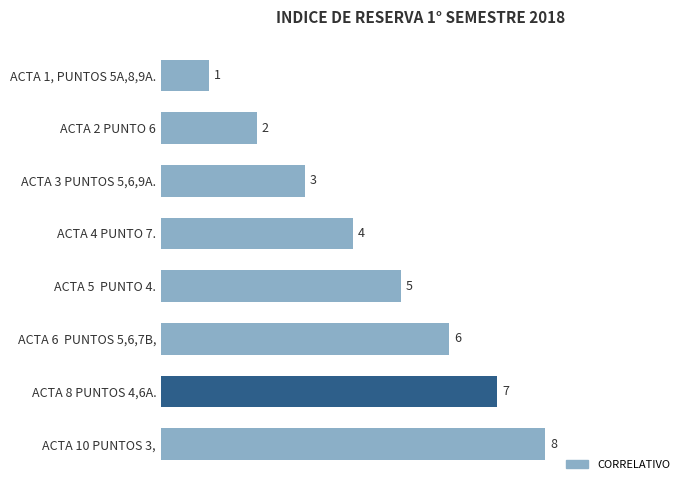

How many categories are shown in the chart?

8